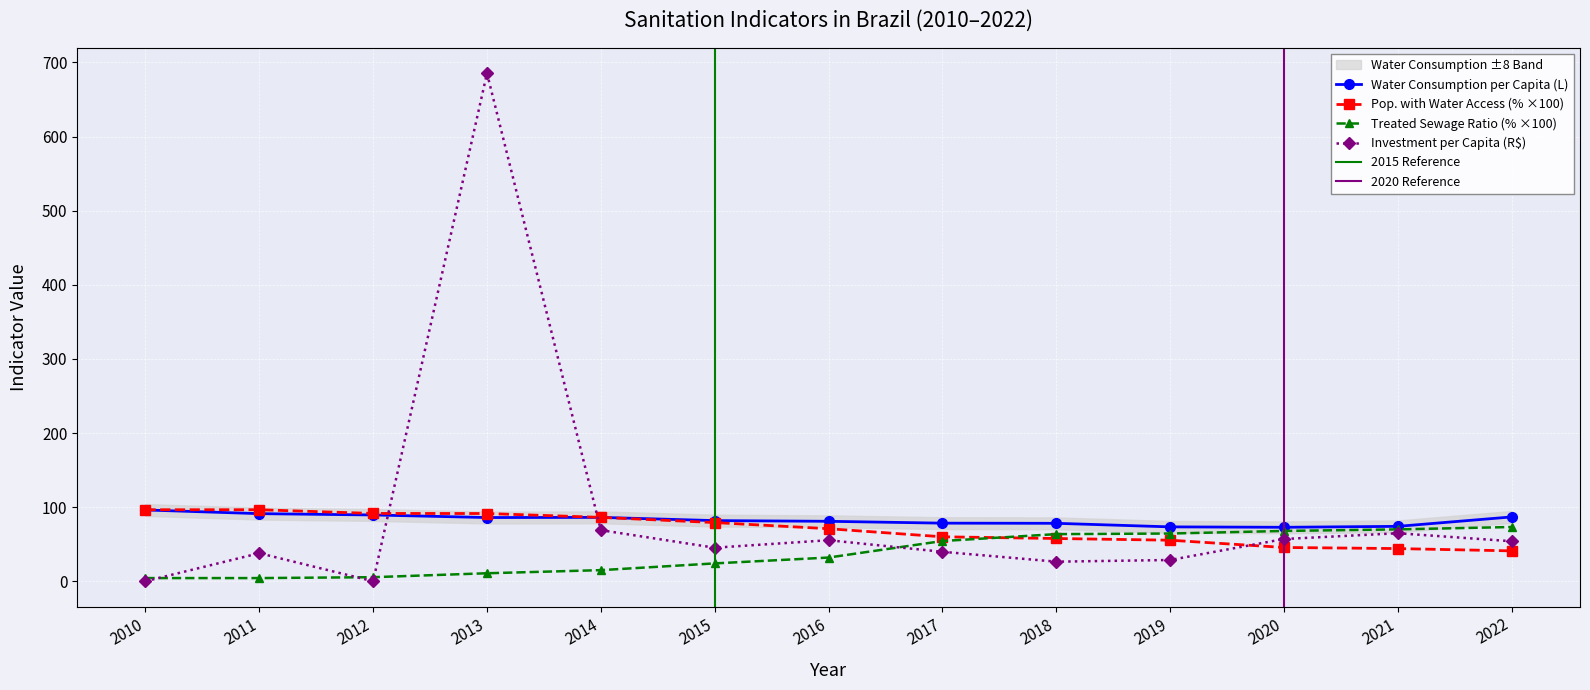

What are all the series names shown in the legend?

Water Consumption per Capita (L), Pop. with Water Access, Treated Sewage Ratio, Investment per Capita